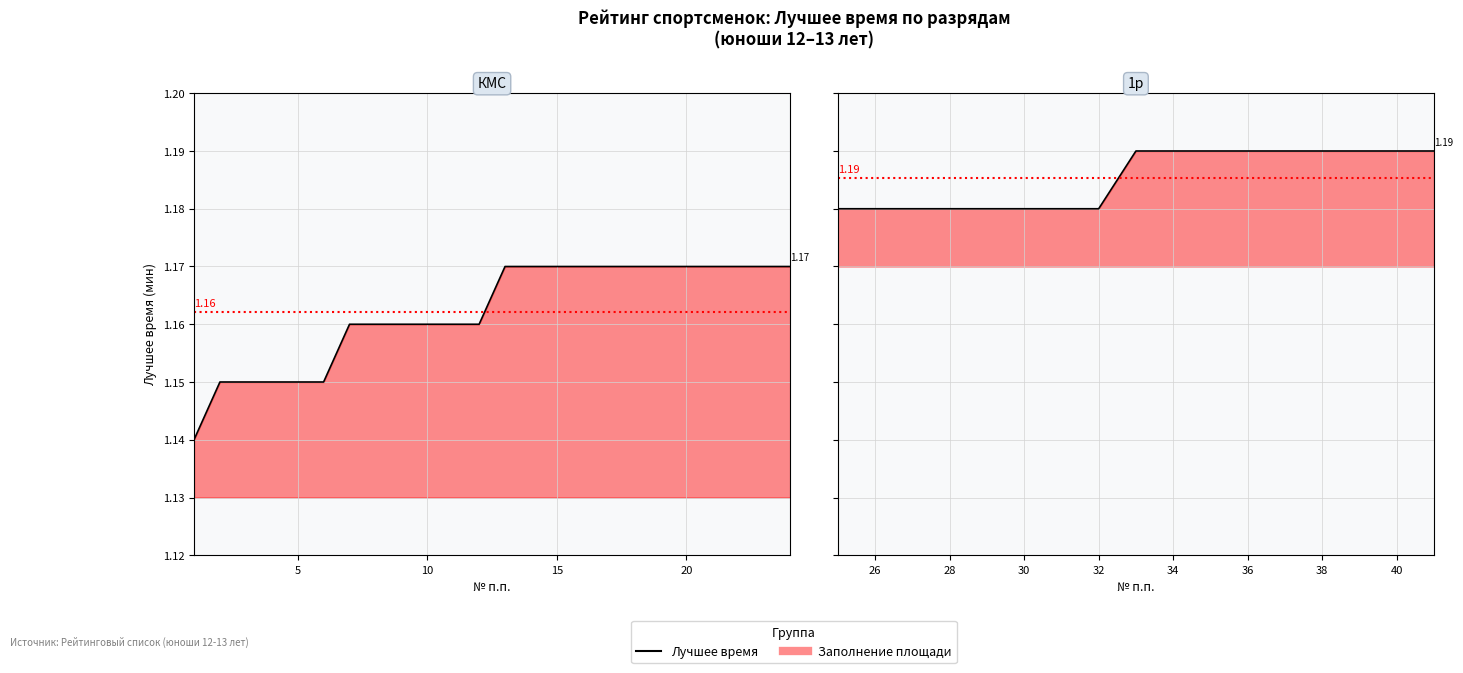

What is the value of the 4th point from the left?

1.2